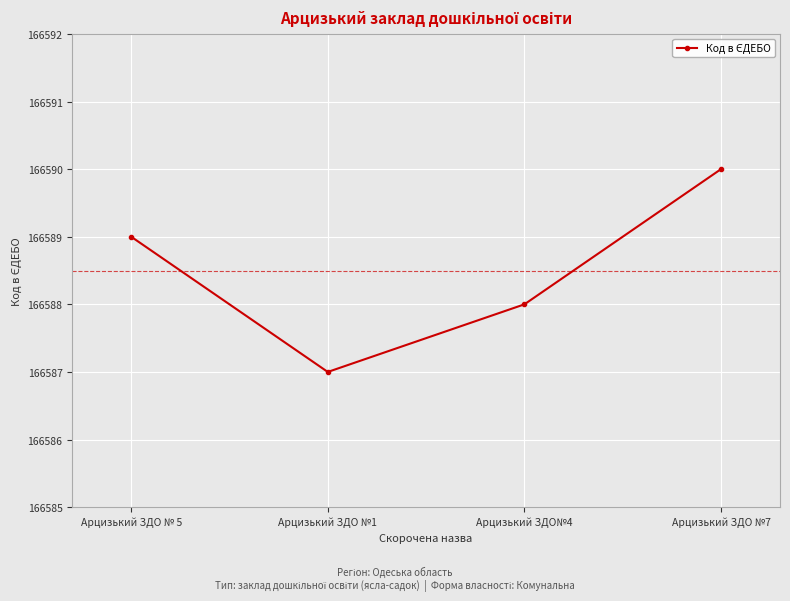

What is the label of the 3rd point from the right?

Арцизький ЗДО №1